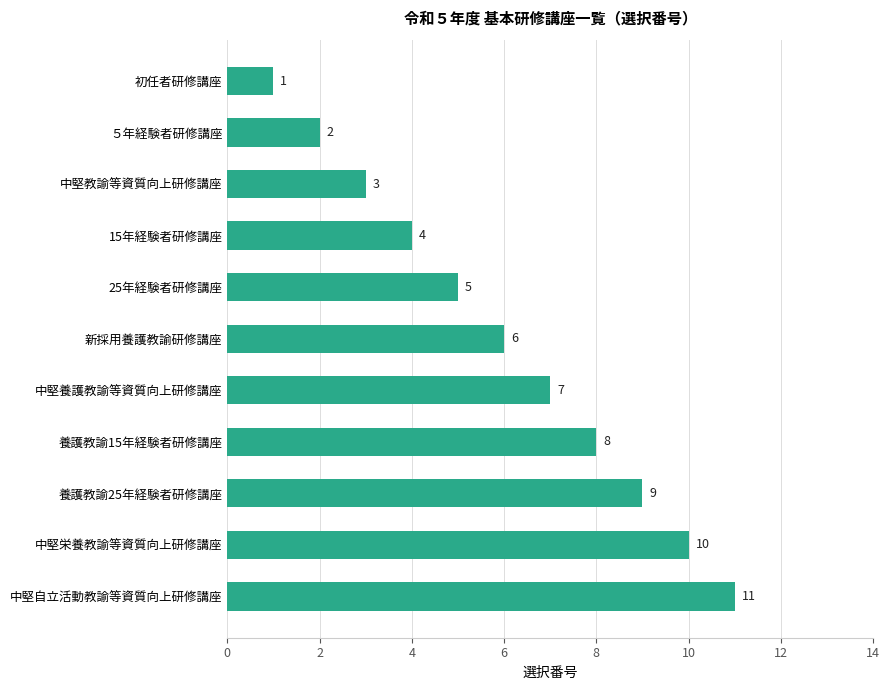

At which label is the value closest to 6?

新採用養護教諭研修講座